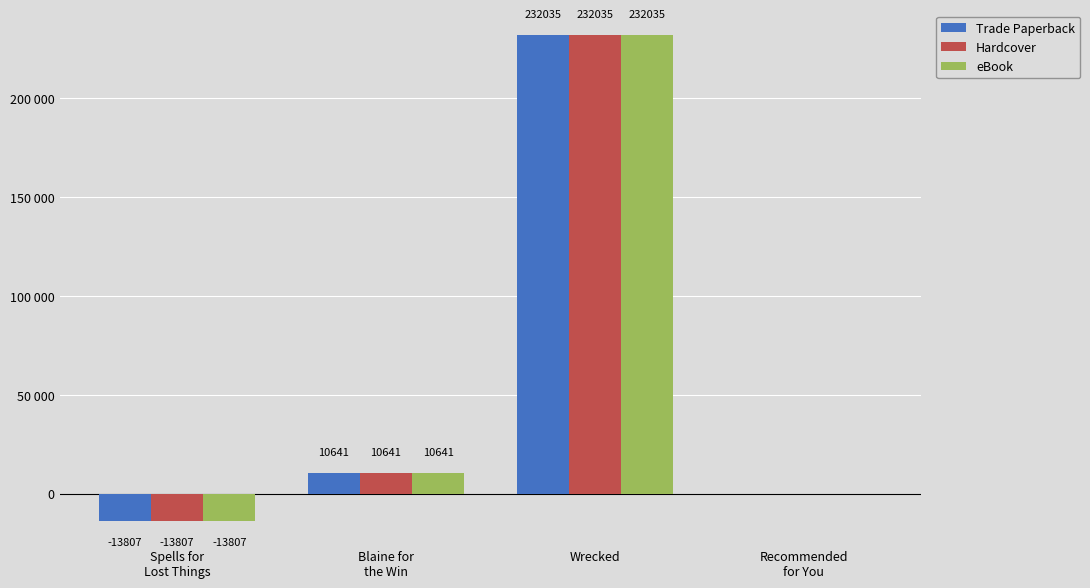

Are the bars grouped side by side (vs. stacked)?

Yes